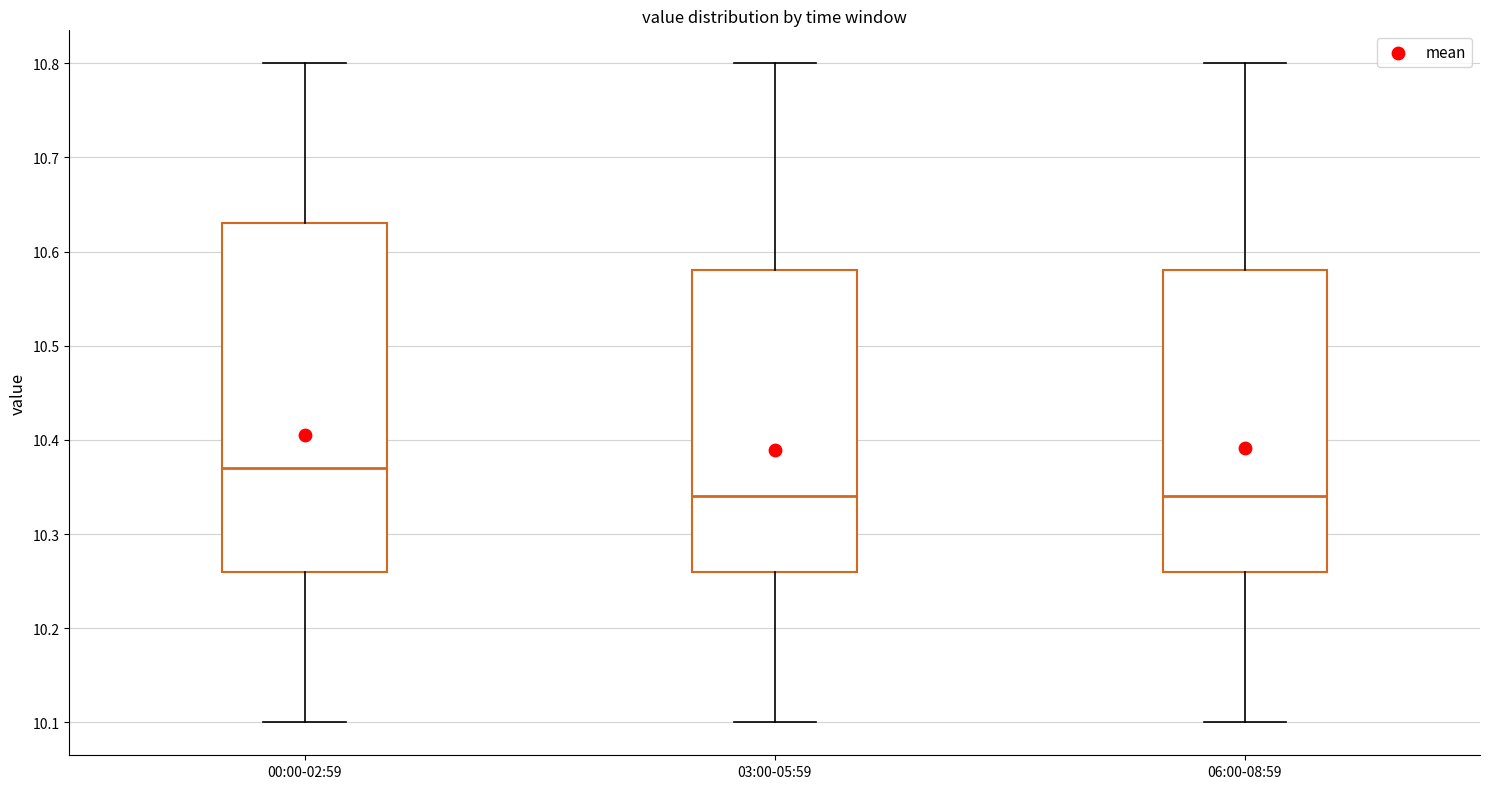

Reading left to right, transcribe this box plot: for each box, give where its median line is, the range the box spans, and where its two whiskers end, as read against the y-axis. The values are not printed on the chart, so give them approximately, as read against the axis.

00:00-02:59: median 10.37, box 10.26 to 10.63, whiskers 10.10 to 10.80
03:00-05:59: median 10.34, box 10.26 to 10.58, whiskers 10.10 to 10.80
06:00-08:59: median 10.34, box 10.26 to 10.58, whiskers 10.10 to 10.80